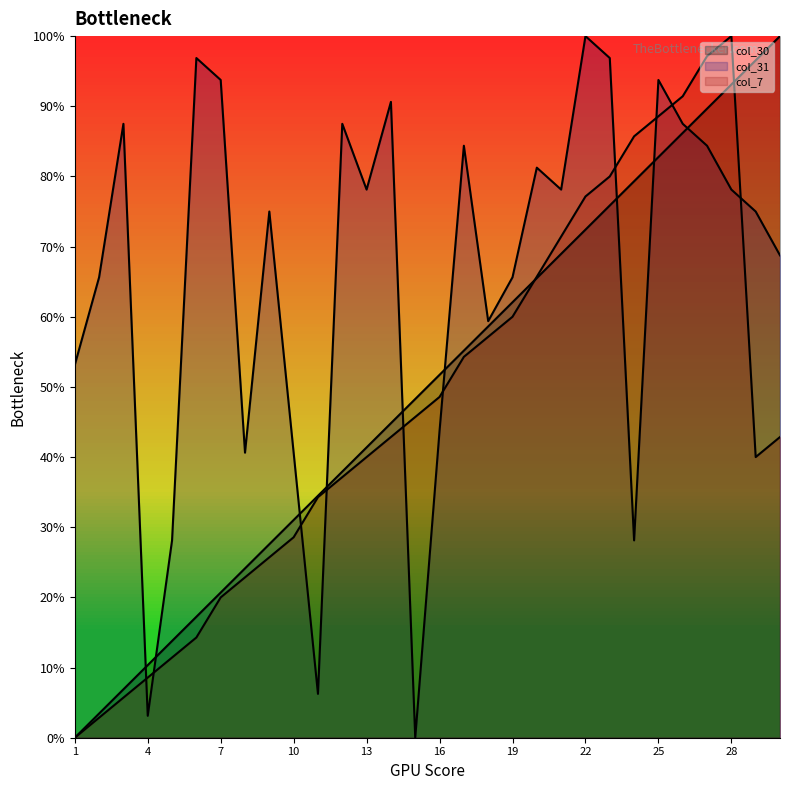

Reading left to right, list all the values displayed in this chart.

col_30: 0.0	3.4	6.9	10.3	13.8	17.2	20.7	24.1	27.6	31.0	34.5	37.9	41.4	44.8	48.3	51.7	55.2	58.6	62.1	65.5	69.0	72.4	75.9	79.3	82.8	86.2	89.7	93.1	96.6	100.0
col_31: 53.1	65.6	87.5	3.1	28.1	96.9	93.8	40.6	75.0	40.6	6.2	87.5	78.1	90.6	0.0	43.8	84.4	59.4	65.6	81.2	78.1	100.0	96.9	28.1	93.8	87.5	84.4	78.1	75.0	68.8
col_7: 0.0	2.9	5.7	8.6	11.4	14.3	20.0	22.9	25.7	28.6	34.3	37.1	40.0	42.9	45.7	48.6	54.3	57.1	60.0	65.7	71.4	77.1	80.0	85.7	88.6	91.4	97.1	100.0	40.0	42.9